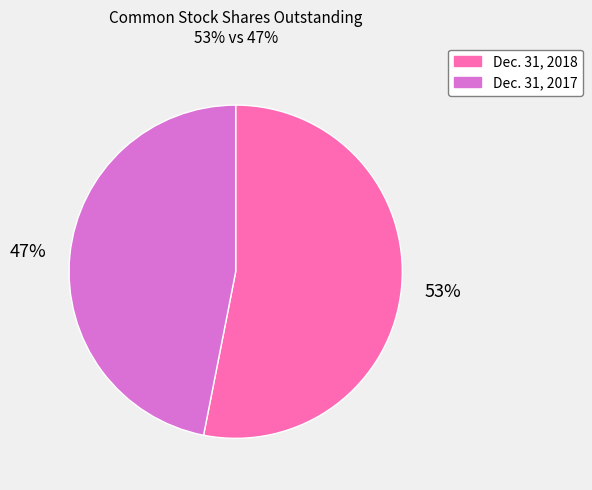

True or false: Dec. 31, 2018 accounts for 41% of the total.

False